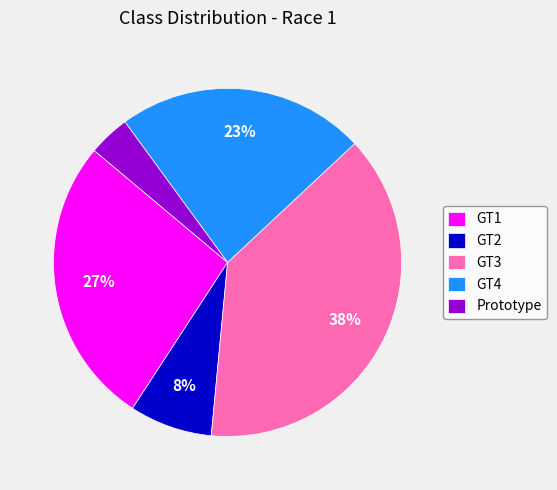

Which slice is the largest?

GT3